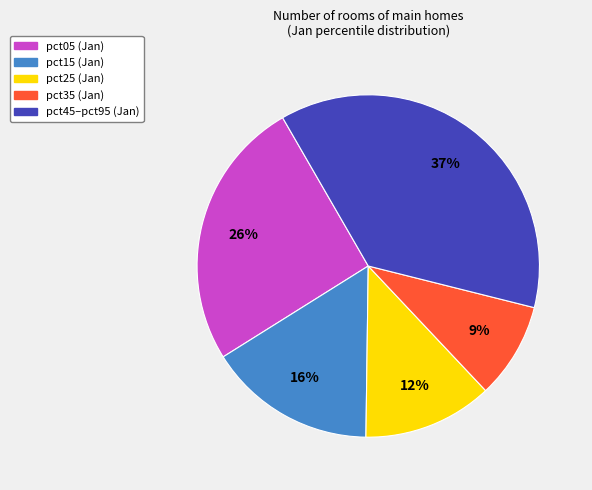

True or false: pct25 (Jan) accounts for 12% of the total.

True